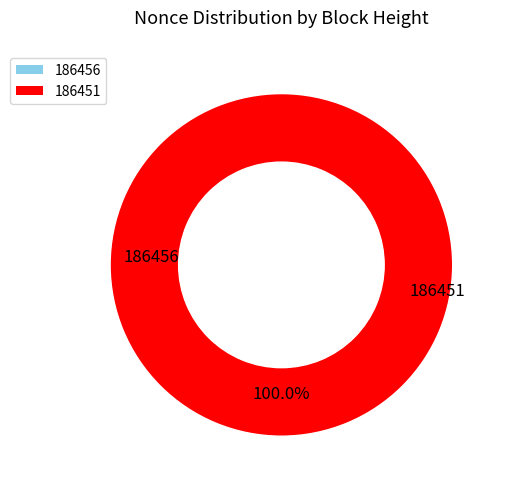

Is it true that 186451 is 100% of the pie?

True